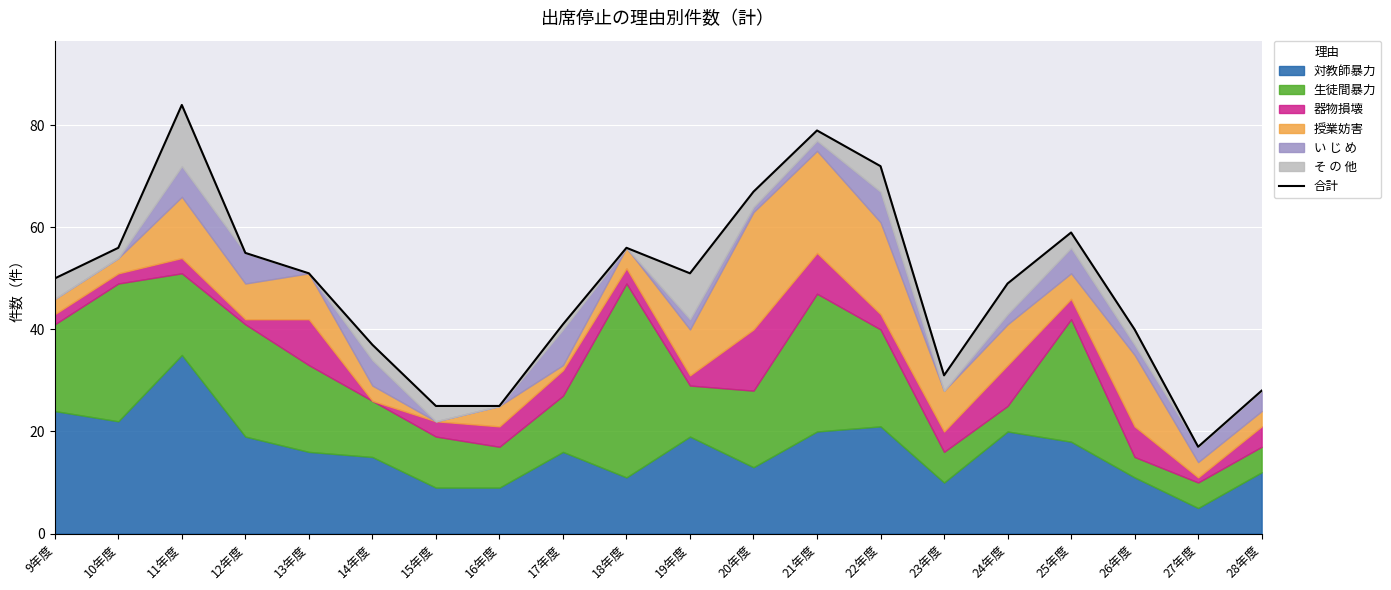

At which category does the data reach its first local peak?

11年度